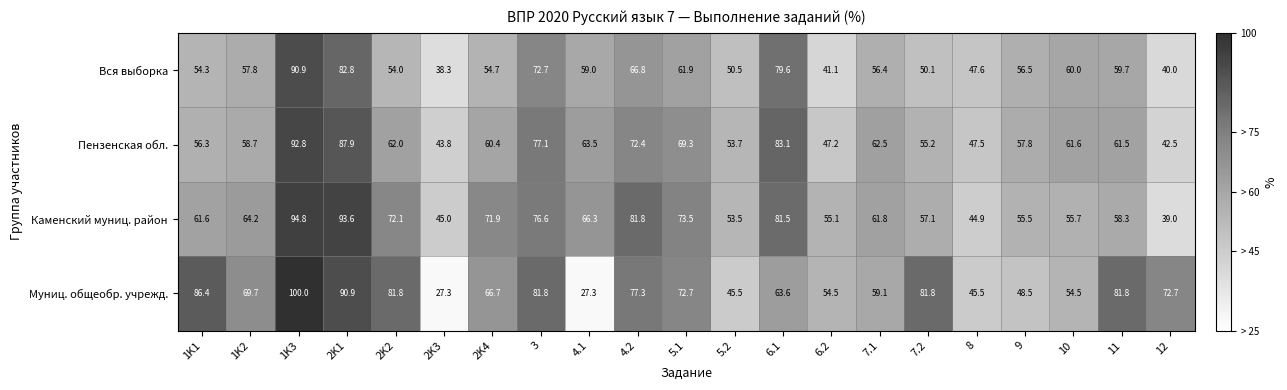

What is the difference between the second highest and second lowest values in the Каменский муниц. район series?

48.7